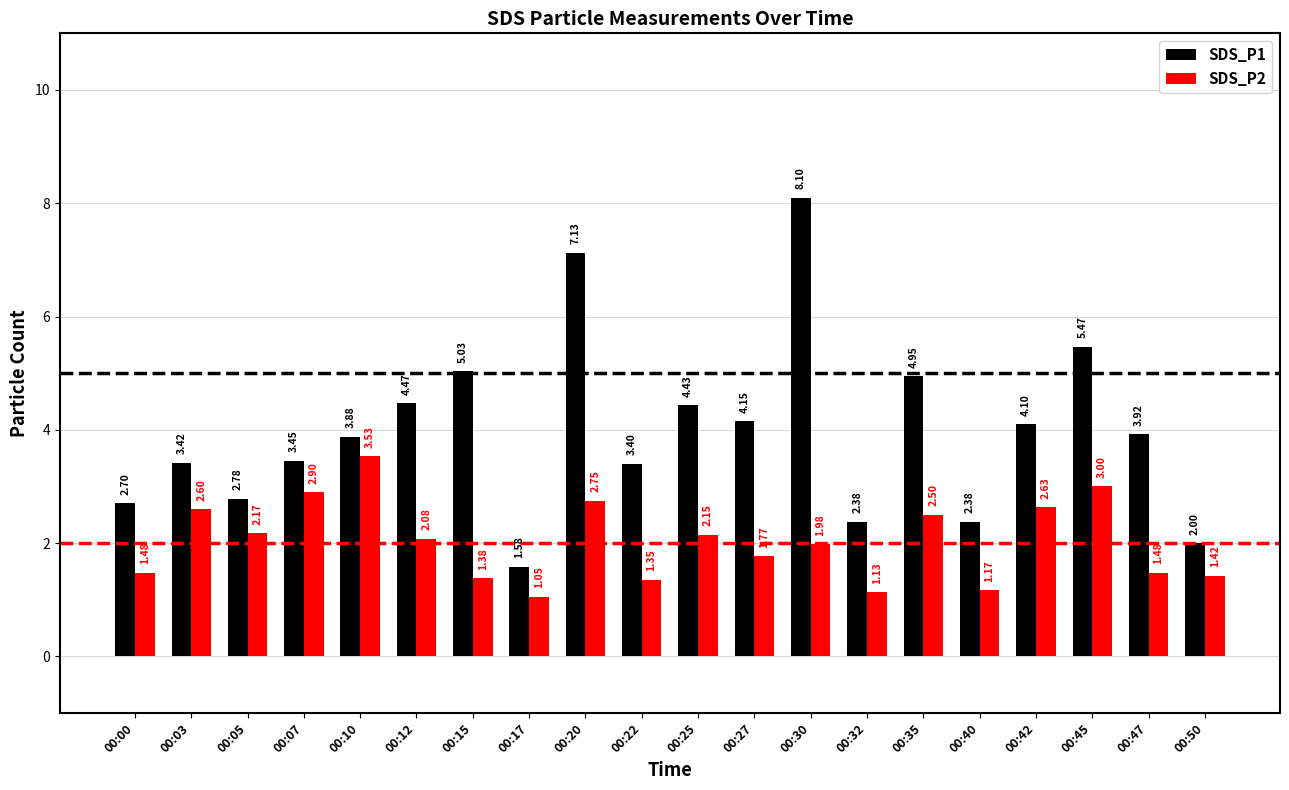

Rank the series by their maximum value, from lowest to highest.

SDS_P2, SDS_P1